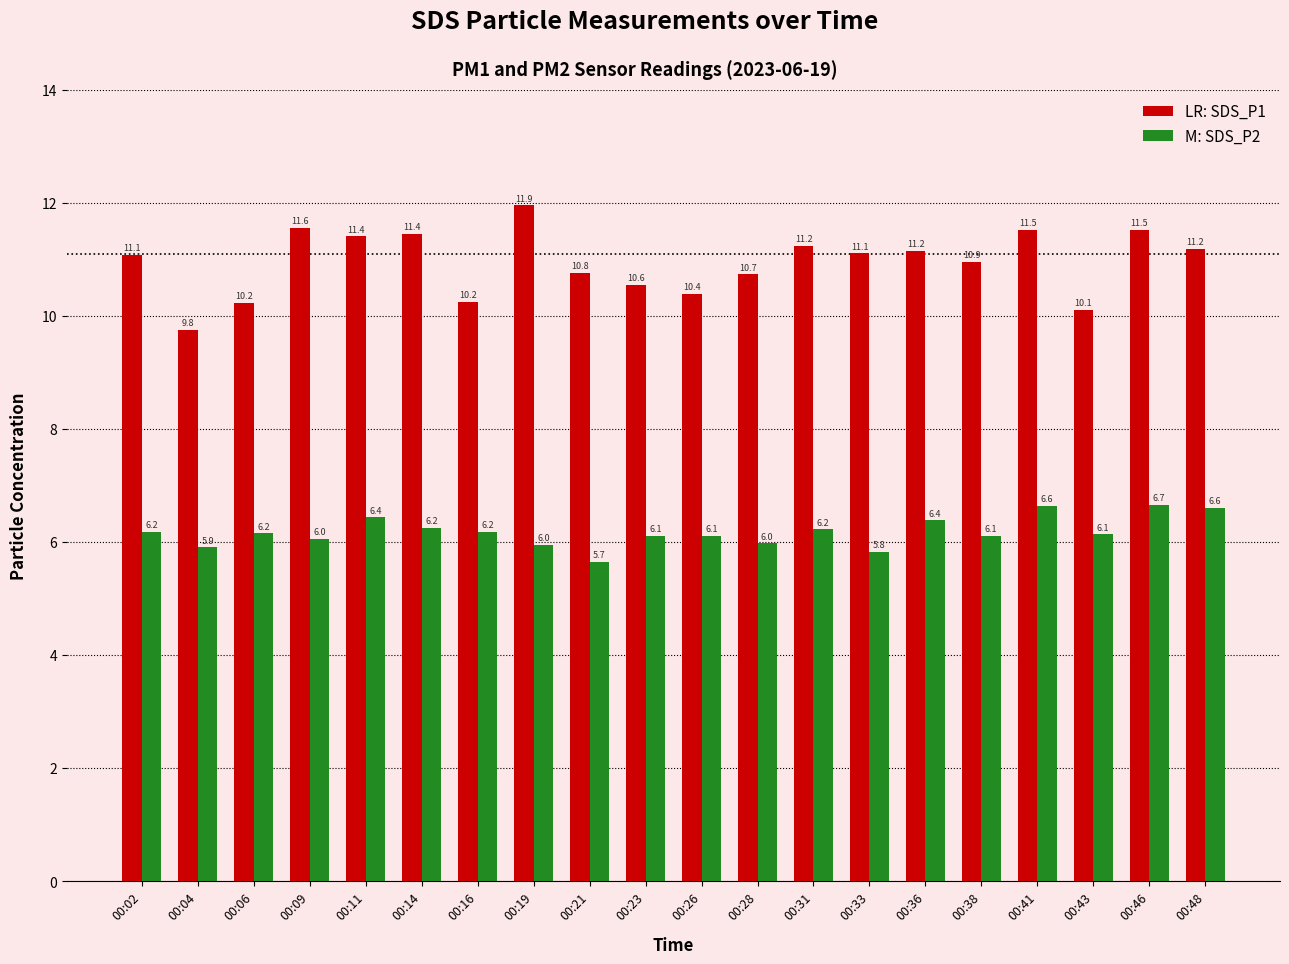

Which category has the lowest value across all series?

00:21